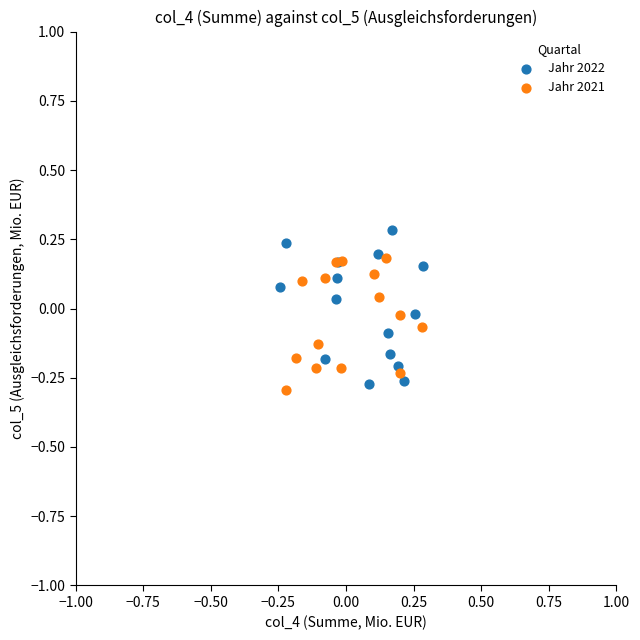

Which series has the largest Y range (max minus min)?

Jahr 2022